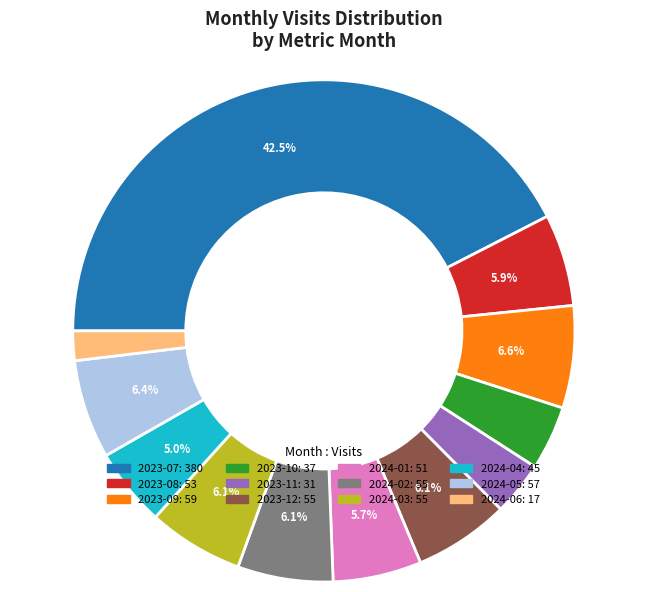

Does 2024-06 account for over 50% of the chart?

No